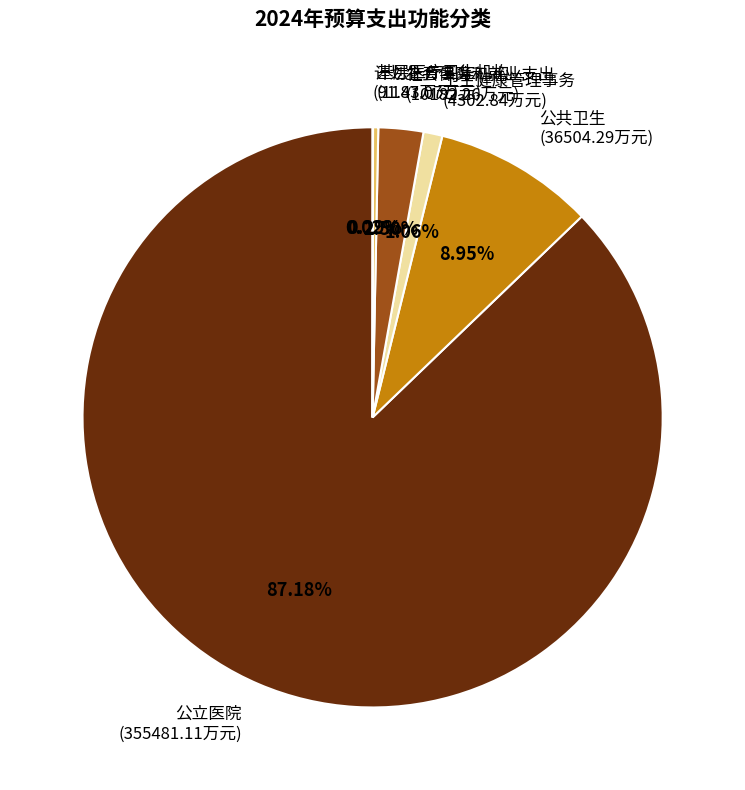

Combined, do 卫生健康管理事务 and 社会保障和就业支出 account for over 50%?

No